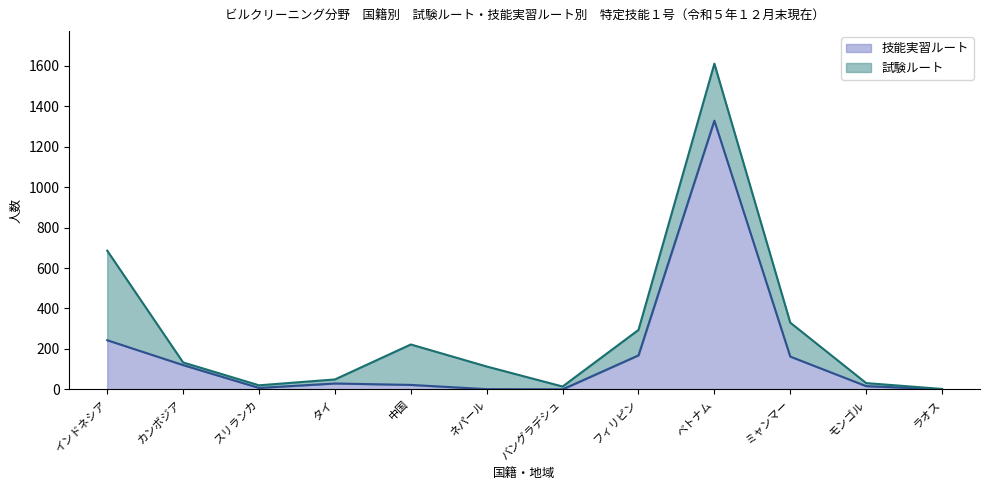

Which label corresponds to the smallest value in the chart?

バングラデシュ